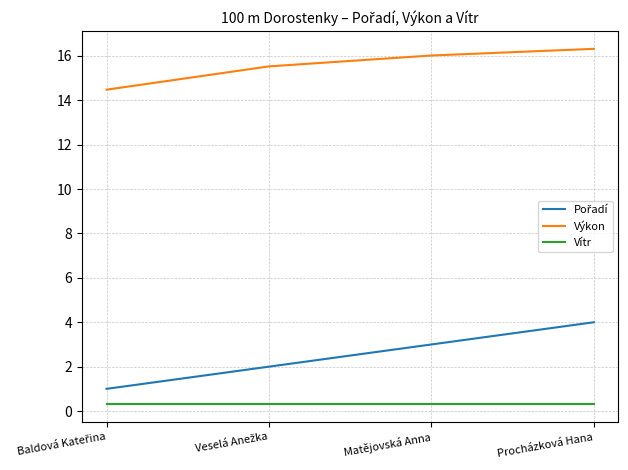

At which category is the sum across all series the highest?

Procházková Hana